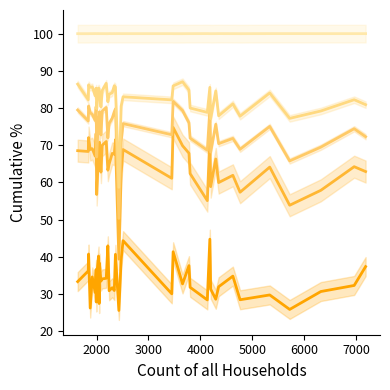

True or false: % married and % lone parents cross at least once.

False